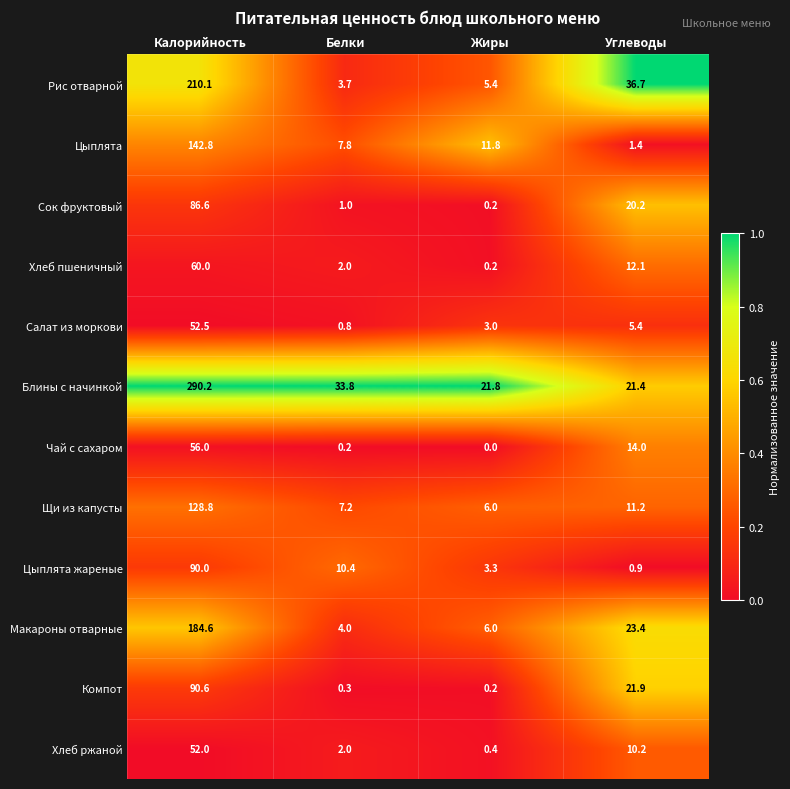

Rank the series at Углеводы from lowest to highest value.

Цыплята жареные, Цыплята, Салат из моркови, Хлеб ржаной, Щи из капусты, Хлеб пшеничный, Чай с сахаром, Сок фруктовый, Блины с начинкой, Компот, Макароны отварные, Рис отварной